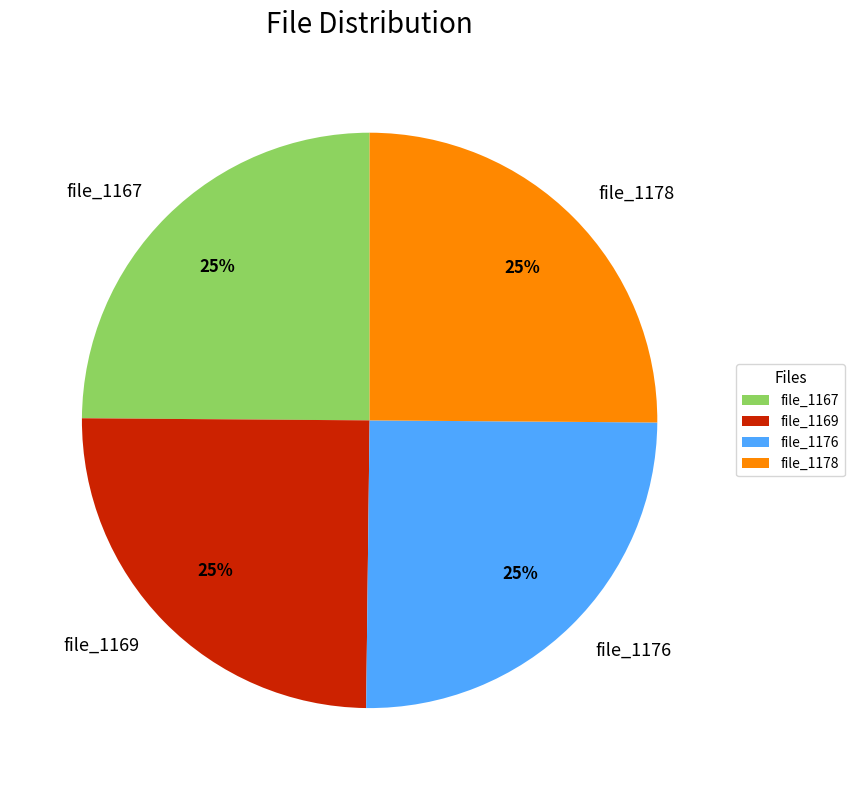

What is the ratio of the value at file_1167 to the value at file_1176?

1.0